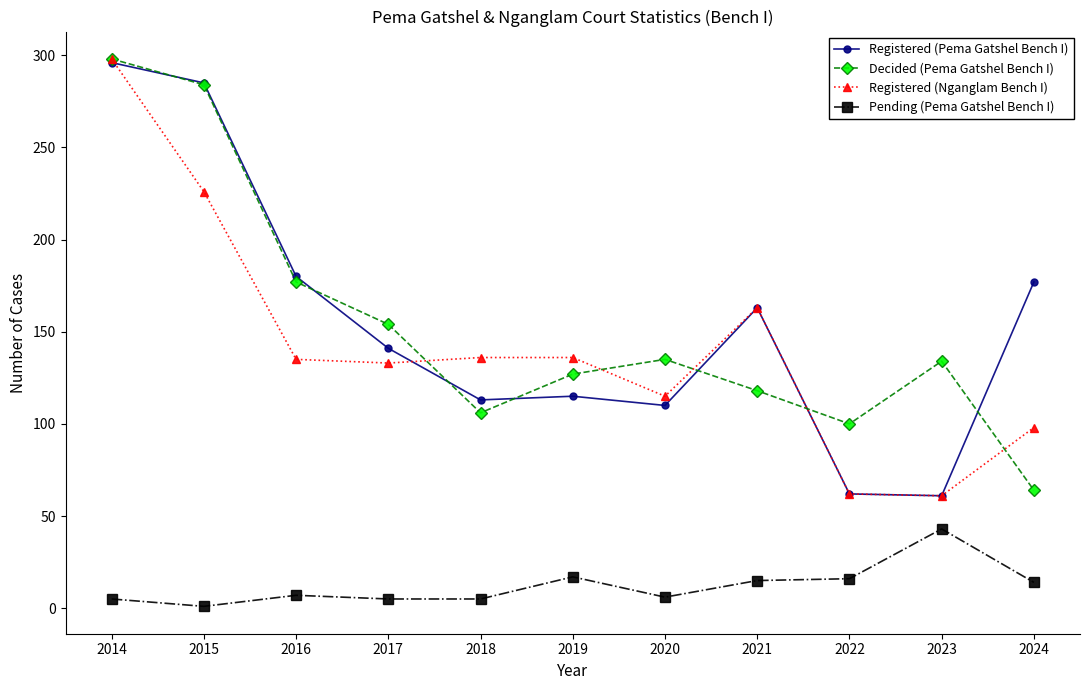

What is the difference between the highest and lowest values at 2016?

173